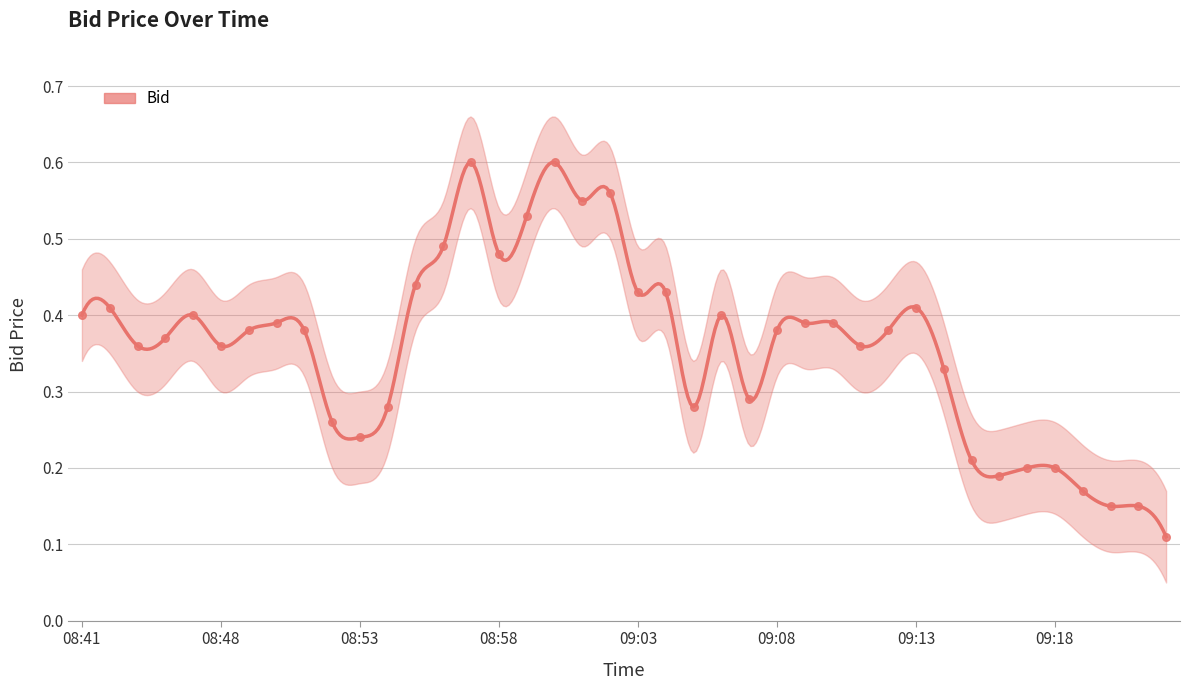

Between 09:08 and 09:13, which is larger?

09:13